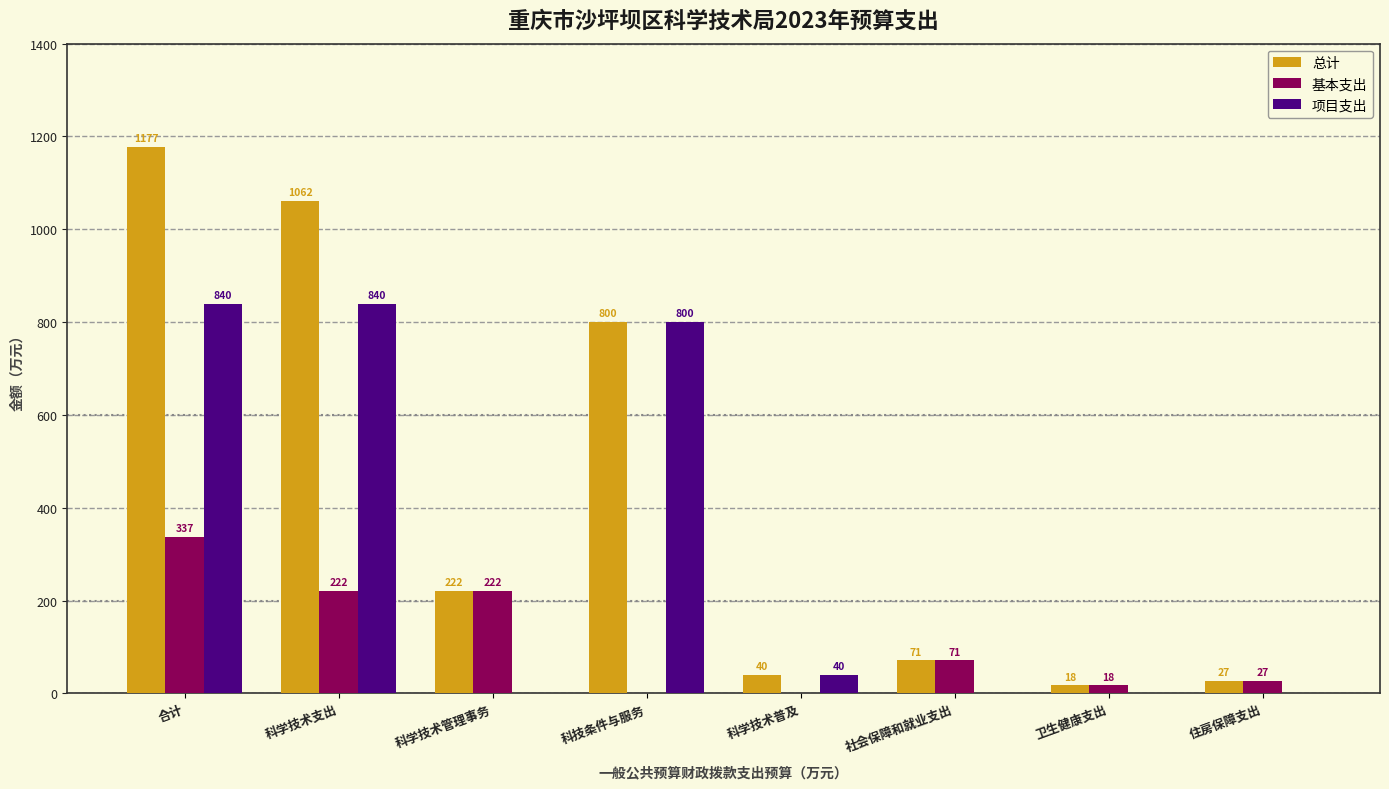

At which category is the sum across all series the highest?

合计